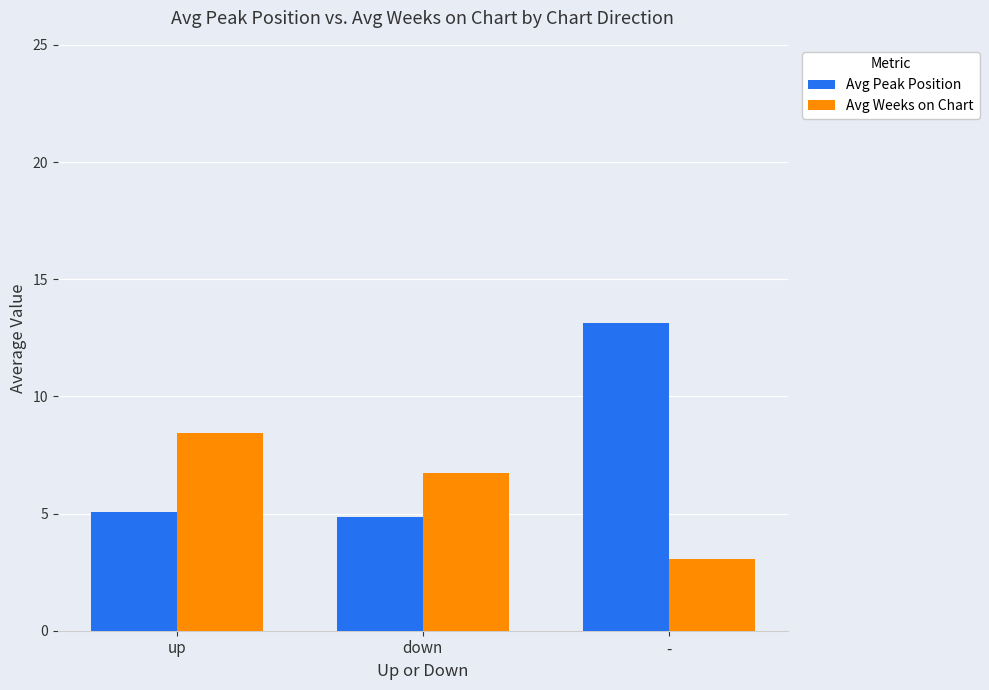

At which label is Avg Weeks on Chart closest to 5?

down